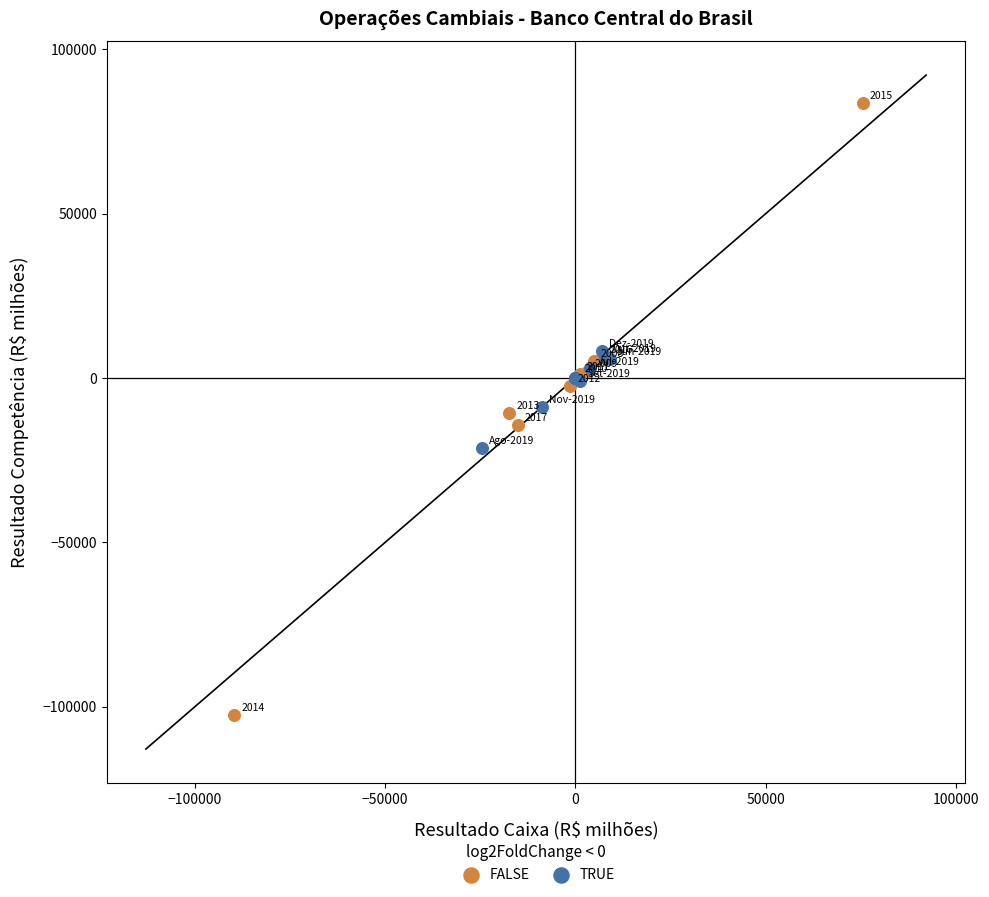

Which series contains the highest Y value?

FALSE